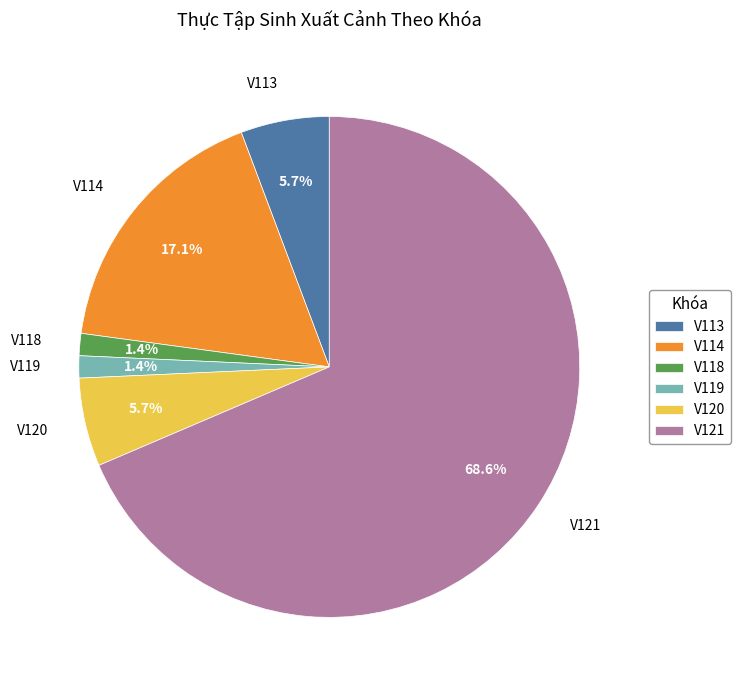

Do V118 and V119 together represent more than half of the pie?

No